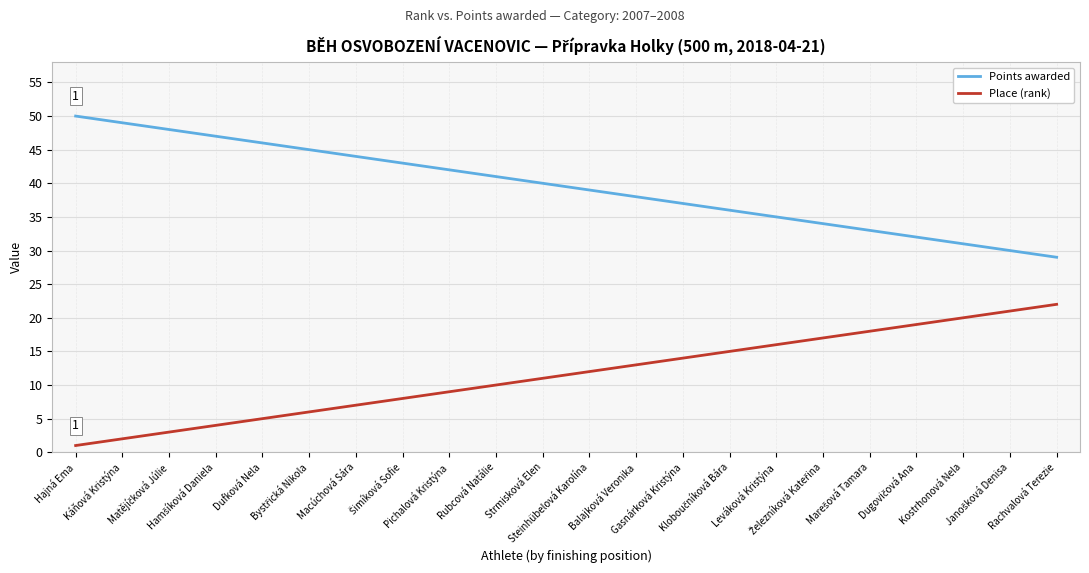

True or false: Points awarded and Place (rank) intersect in this chart.

False